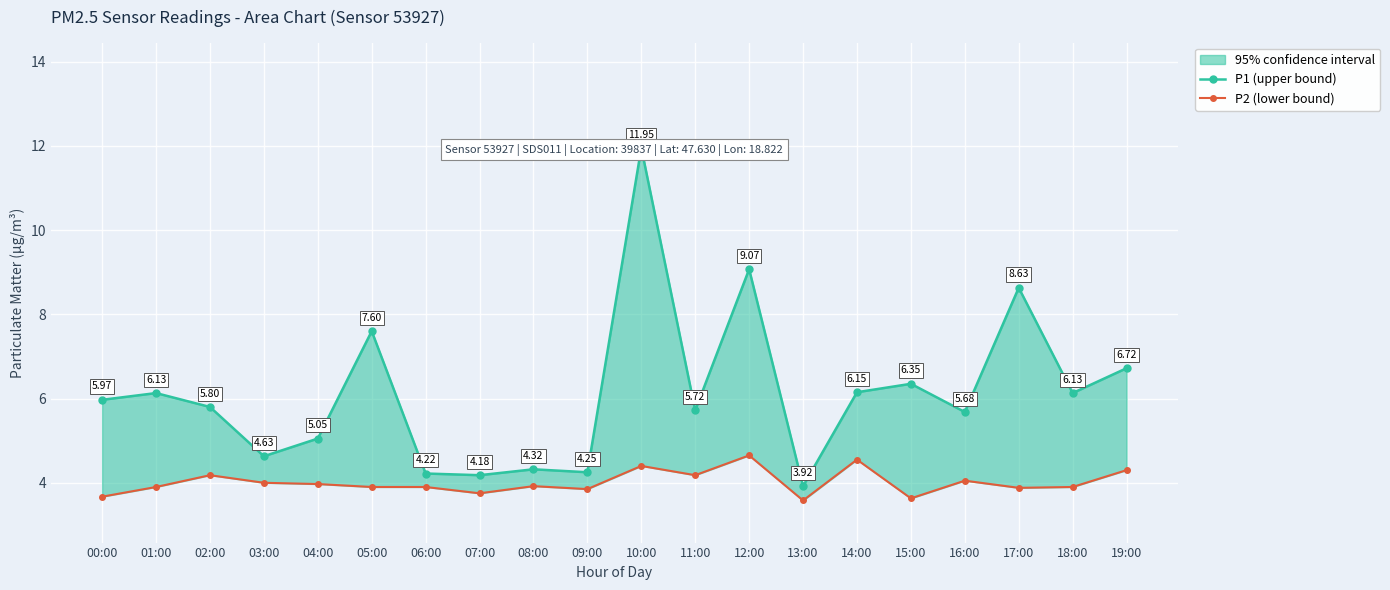

What is the average value of the P1 (upper bound) series?

6.1